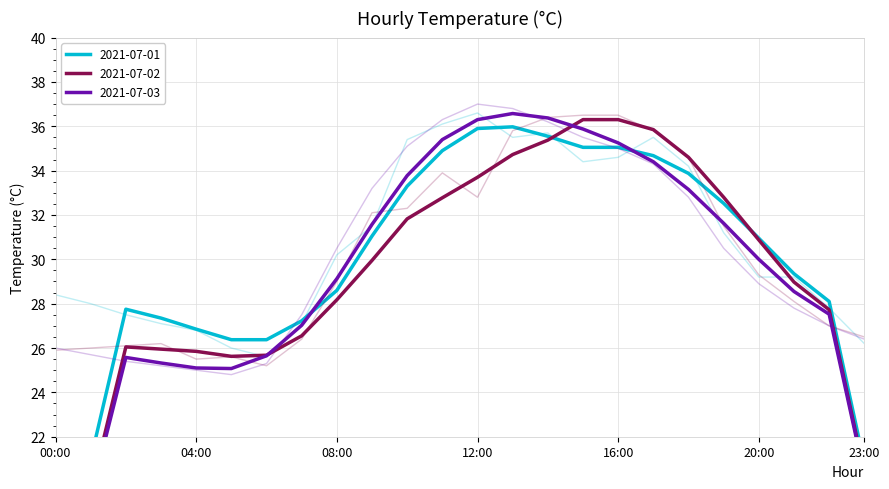

Between 01:00 and 06:00, which series saw the biggest shift?

2021-07-01